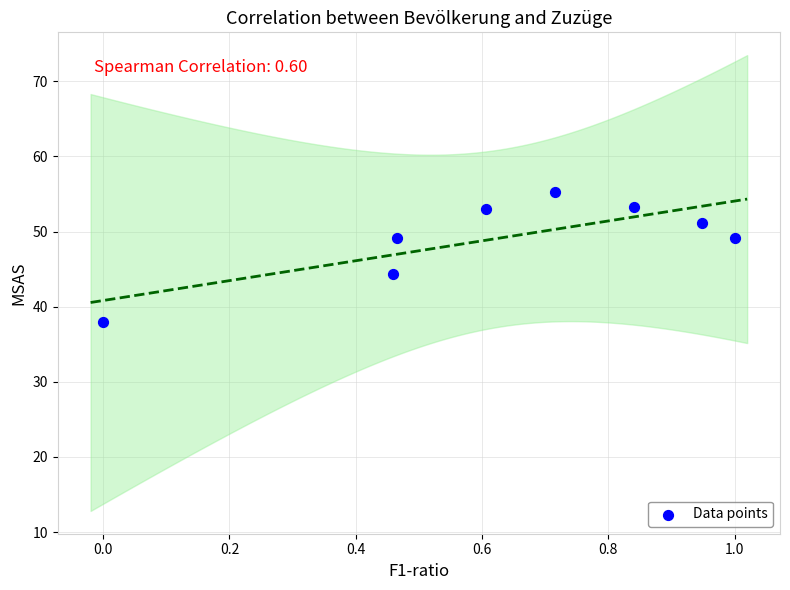

What is the range of X values (max minus min)?

1.0